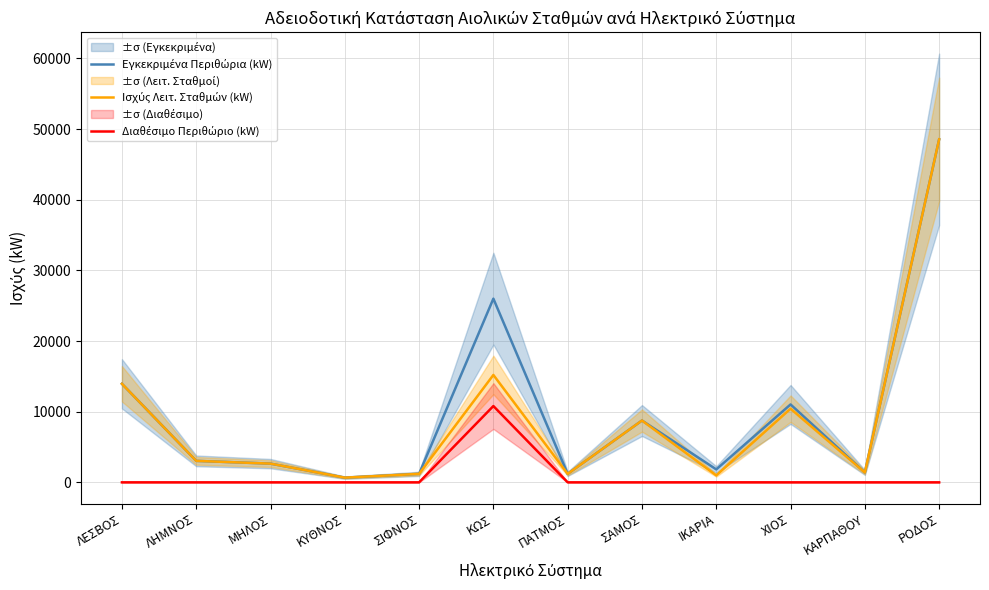

The Ισχύς Λειτ. Σταθμών (kW) series shows 8425 at ΛΕΣΒΟΣ. True or false?

False